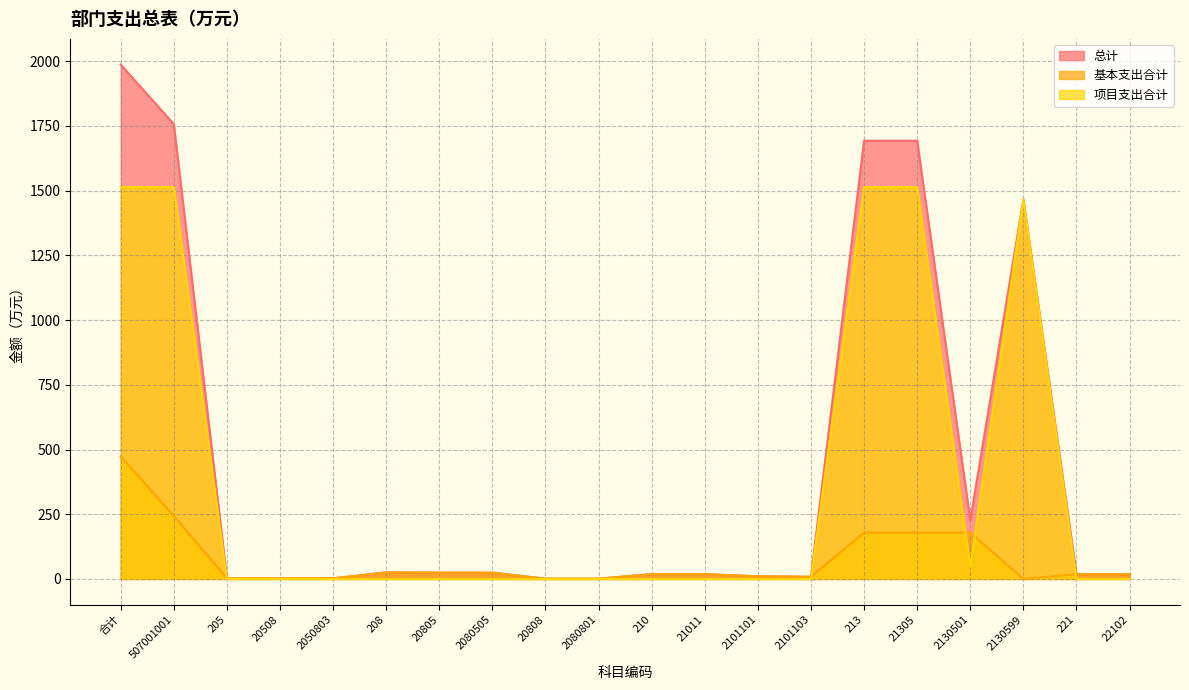

Is the value of 总计 at 21305 greater than the value of 项目支出合计 at 2101103?

Yes